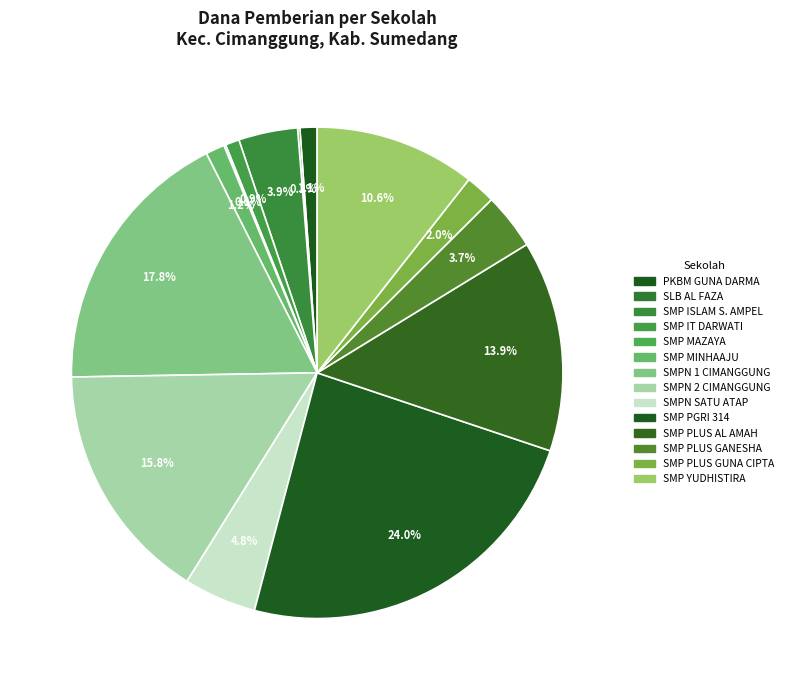

Which slice is the smallest?

SMP MAZAYA ISLAMIC BOARDING SCHOOL